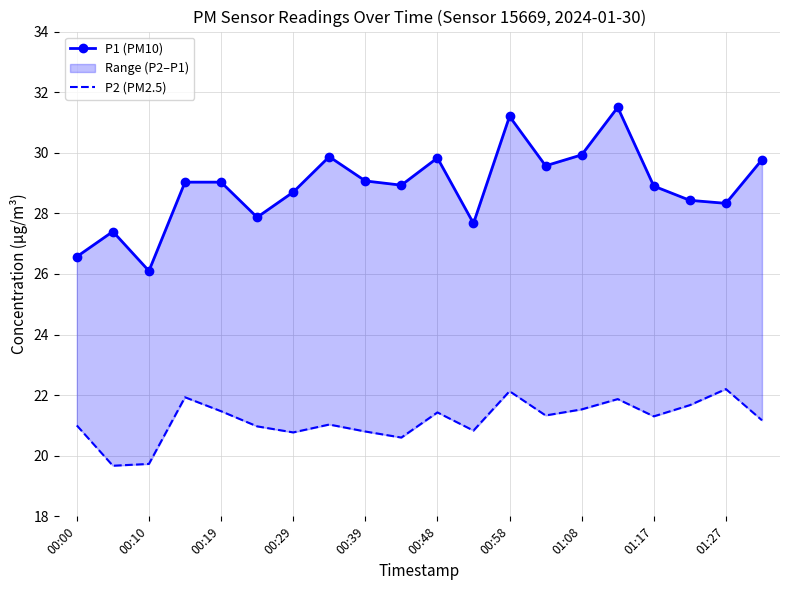

True or false: P1 (PM10) and P2 (PM2.5) intersect in this chart.

False